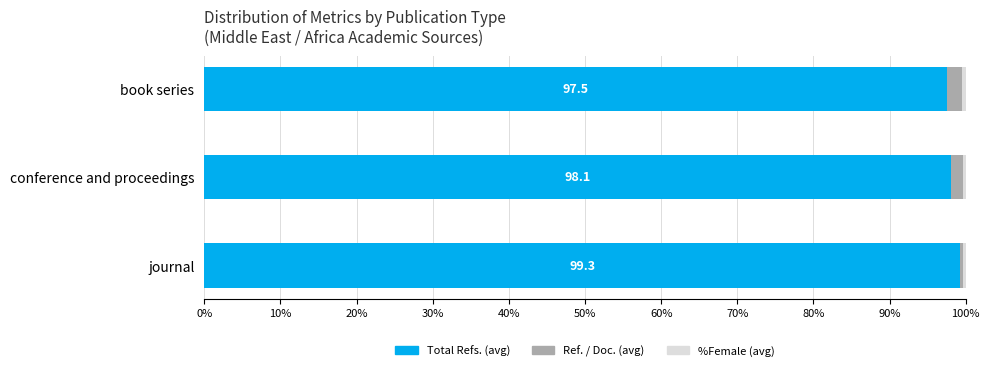

True or false: Total Refs. (avg) has a value of 98.1 at conference and proceedings.

True